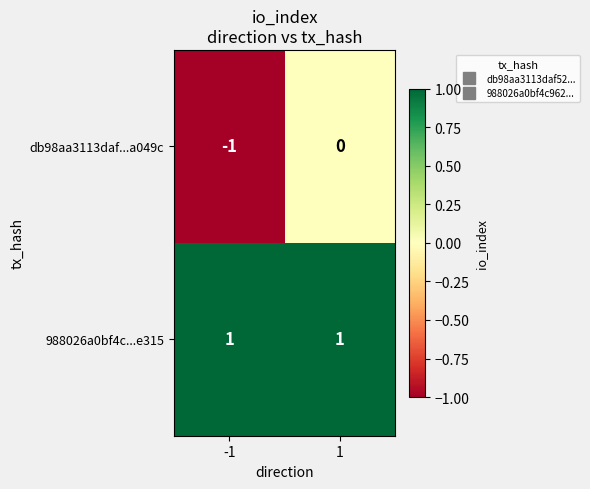

Count the number of data series in this chart.

2